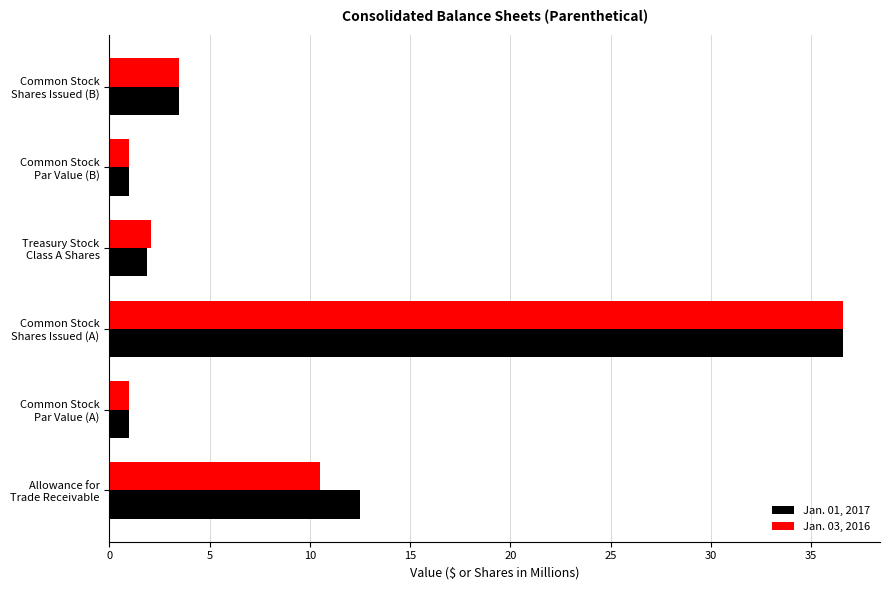

Rank the series by their average value, from lowest to highest.

Jan. 03, 2016, Jan. 01, 2017